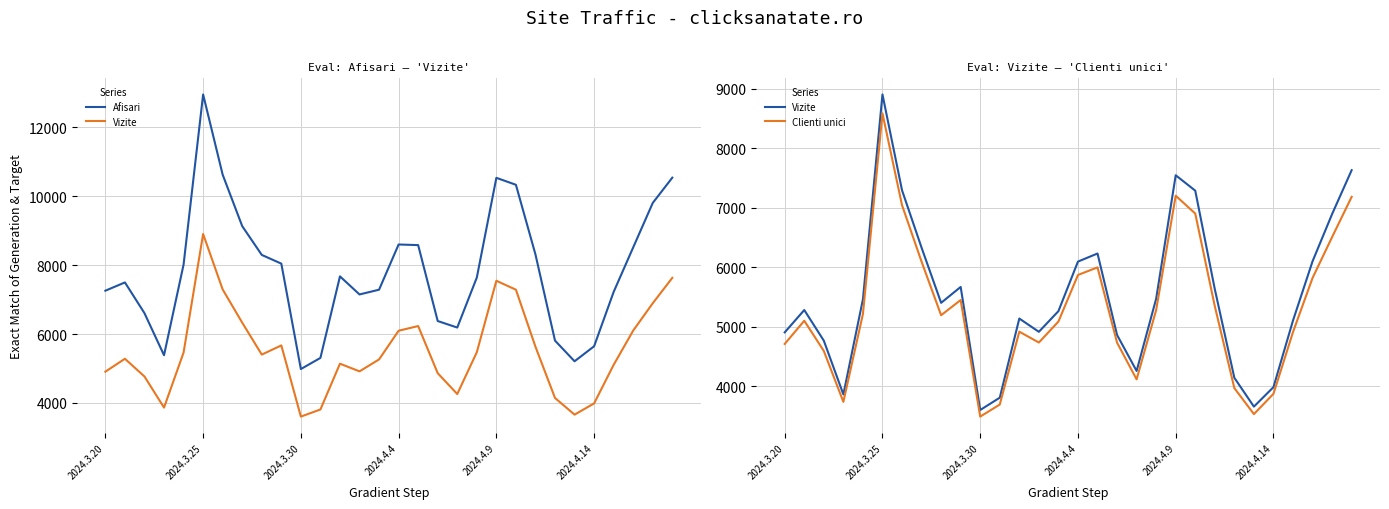

Rank the series at 12 from lowest to highest value.

Clienti unici, Vizite, Afisari